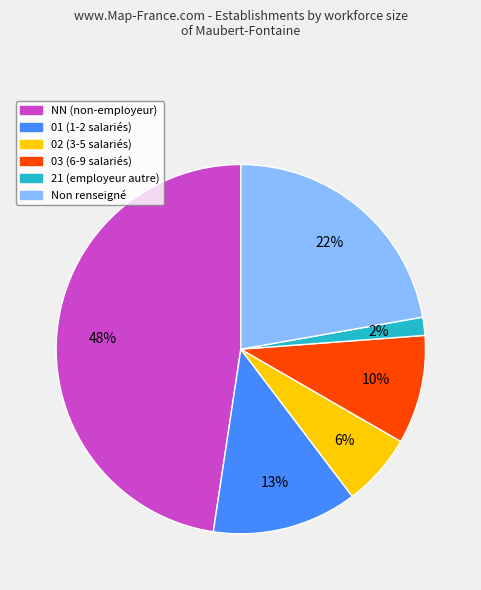

Count the number of slices in the pie.

6